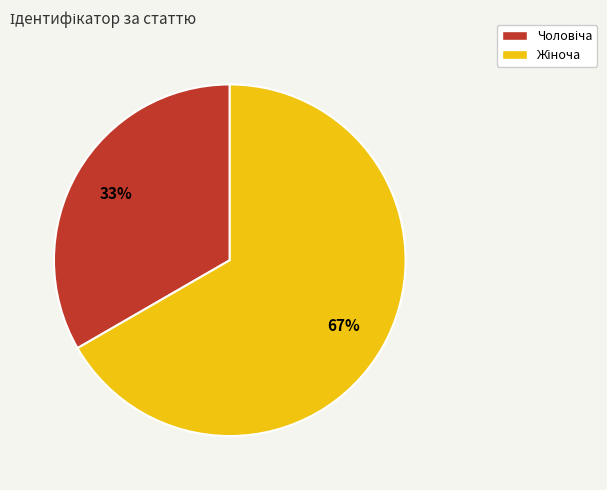

Is there any slice that represents more than half of the pie?

Yes